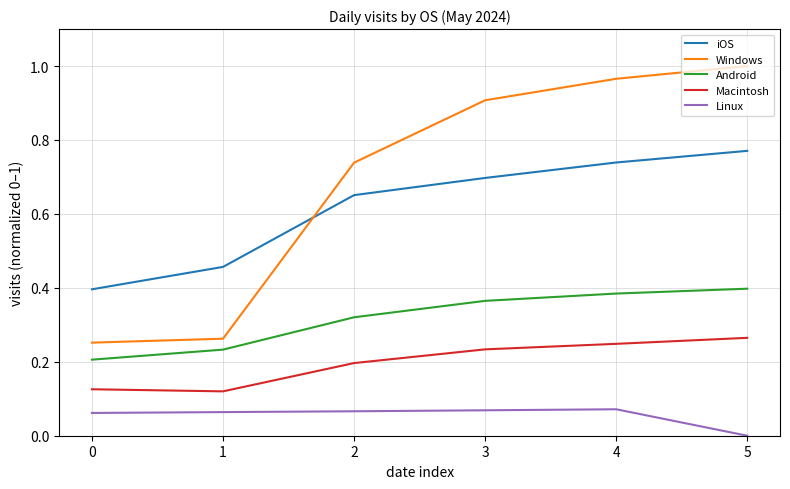

How many lines are shown in the chart?

5